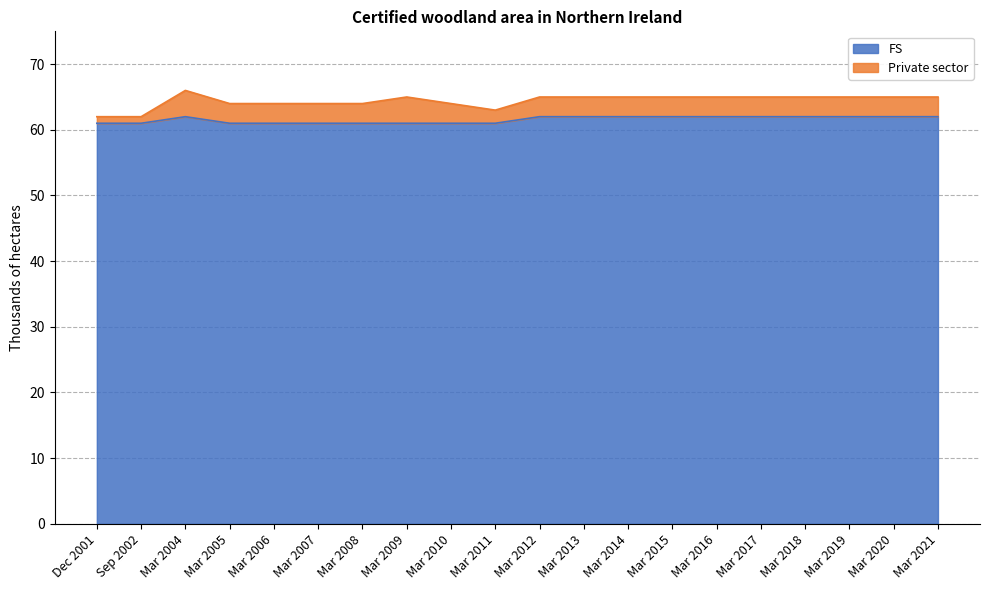

Count the values in the range 61 to 62.

20